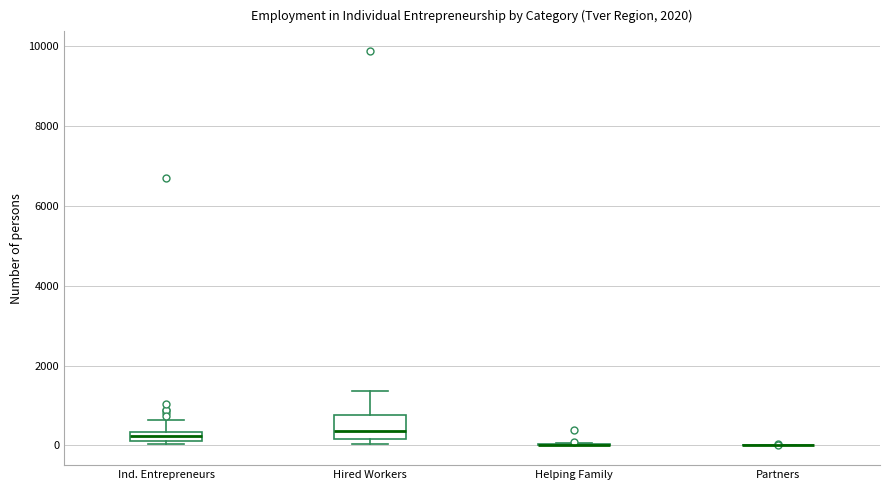

Comparing the boxes themselves (not the whiskers), which one is the tallest?

Hired Workers